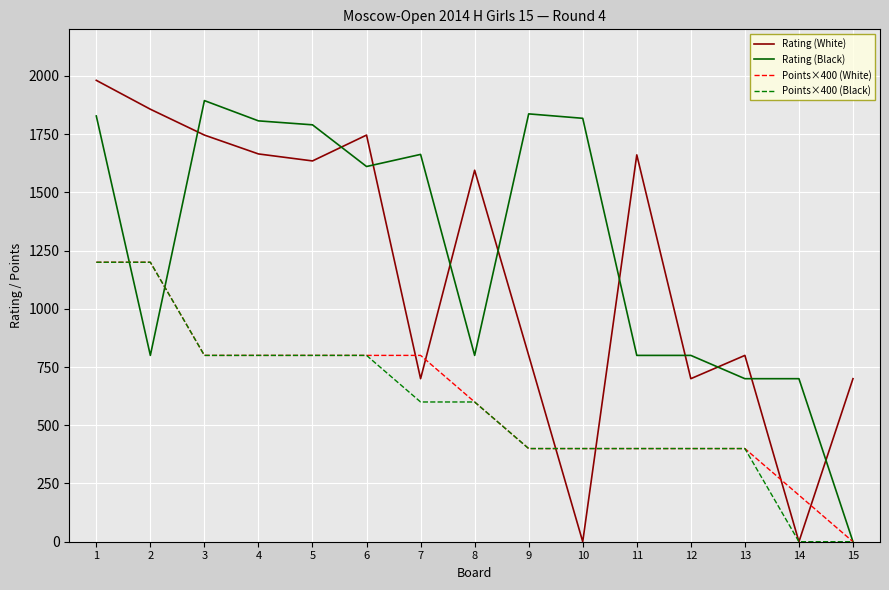

What is the difference between the second highest and second lowest values in the Points×400 (White) series?

1000